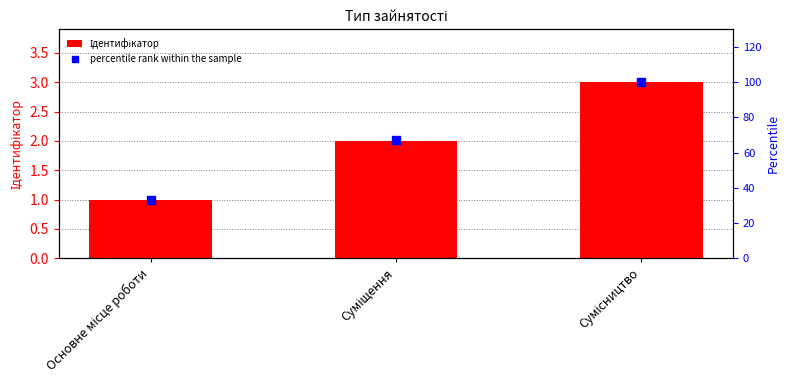

Which series reaches the maximum Y coordinate?

percentile rank within the sample